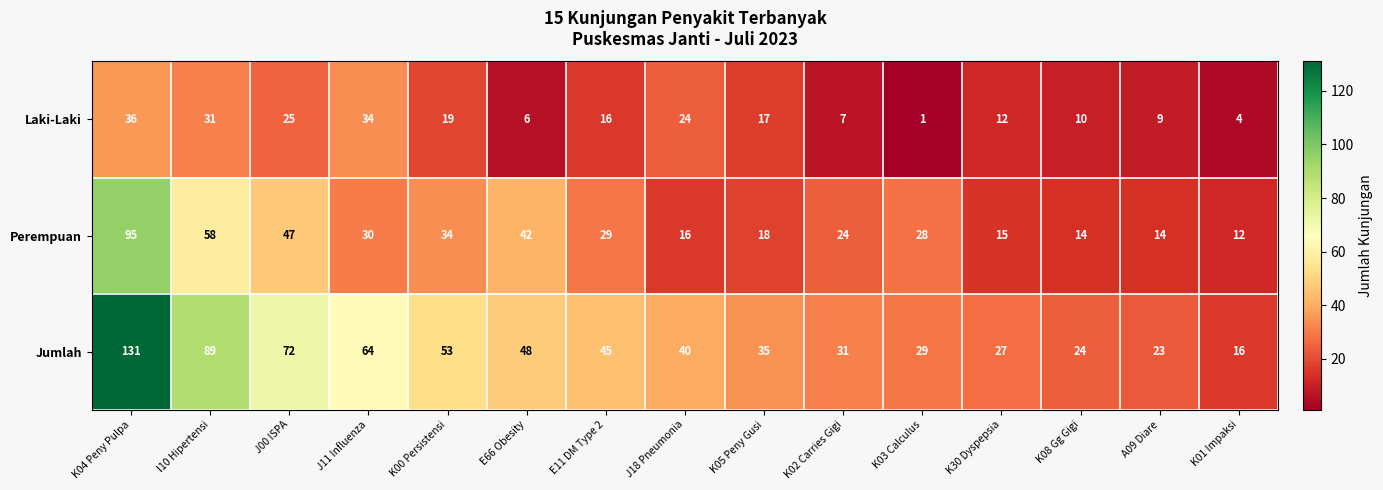

Where is Perempuan nearest to the value 53?

I10 Hipertensi